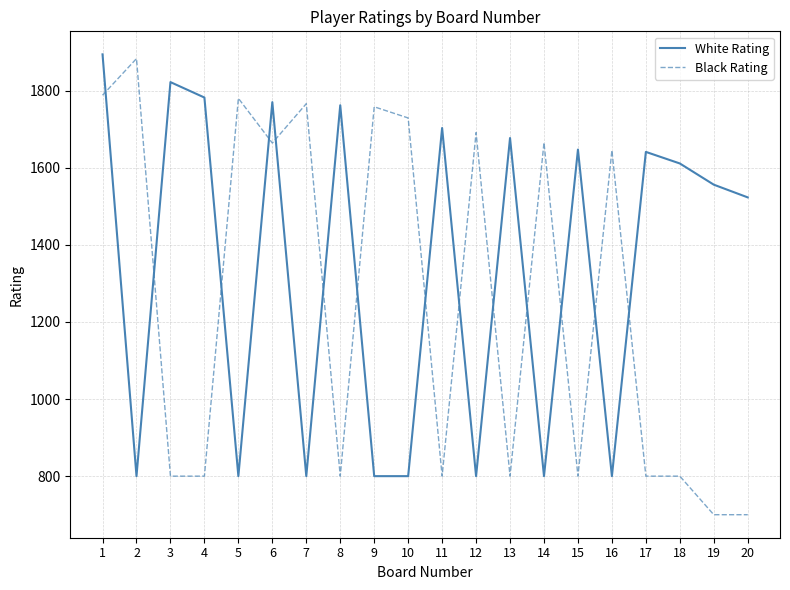

What is the average value of the Black Rating series?

1258